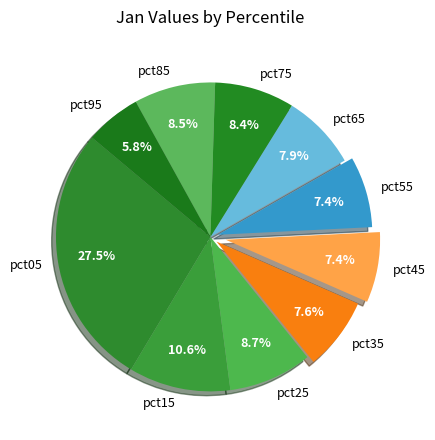

How many slices are in this pie chart?

10